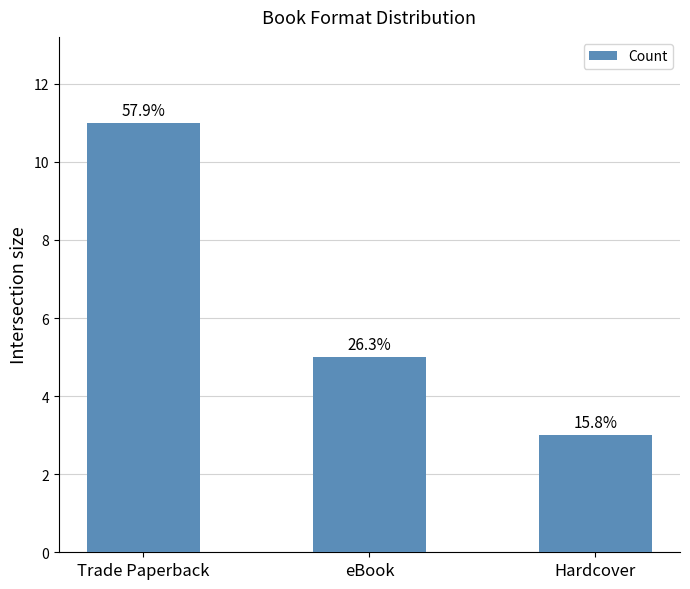

How many bars are there in total?

3